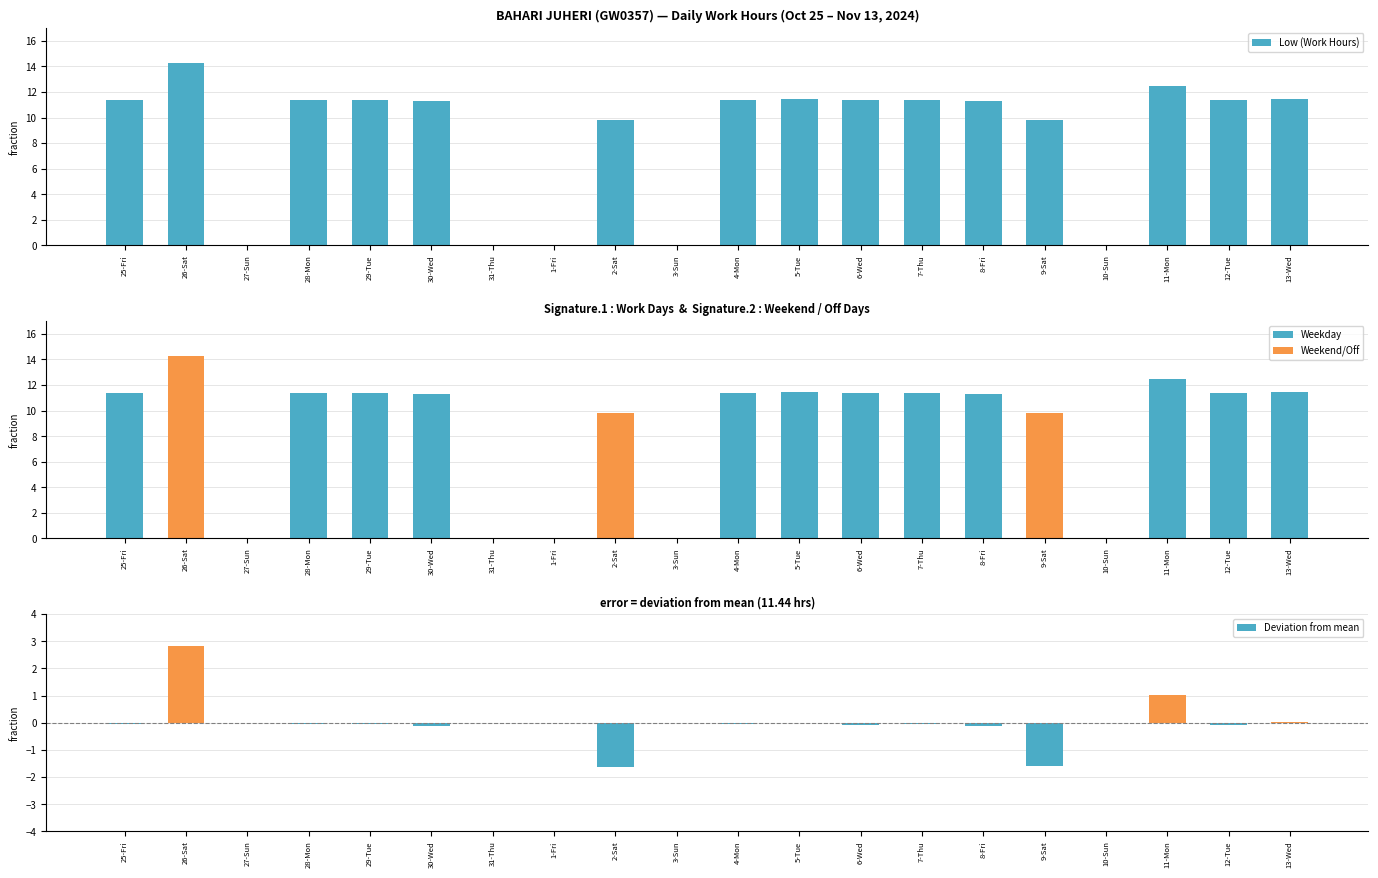

The value of Low (Work Hours) at 11-Mon is 16.6. True or false?

False